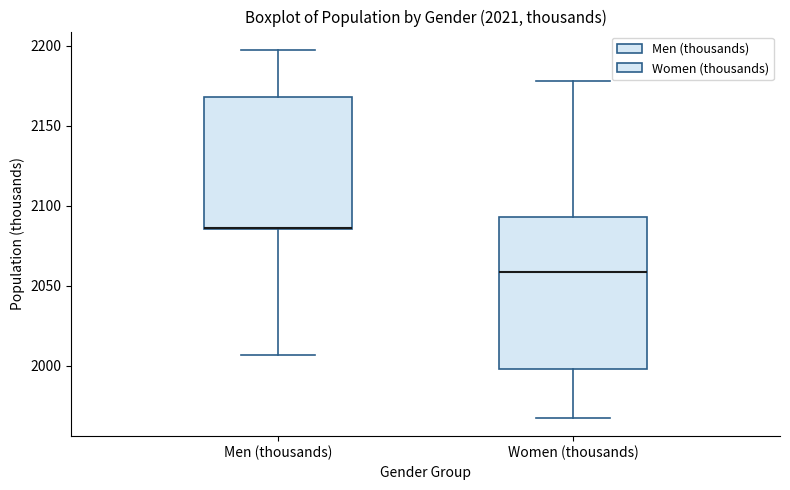

Where is the upper edge of the box for Women (thousands) on the y-axis? The values are not printed on the chart, so give them approximately, as read against the axis.

2095